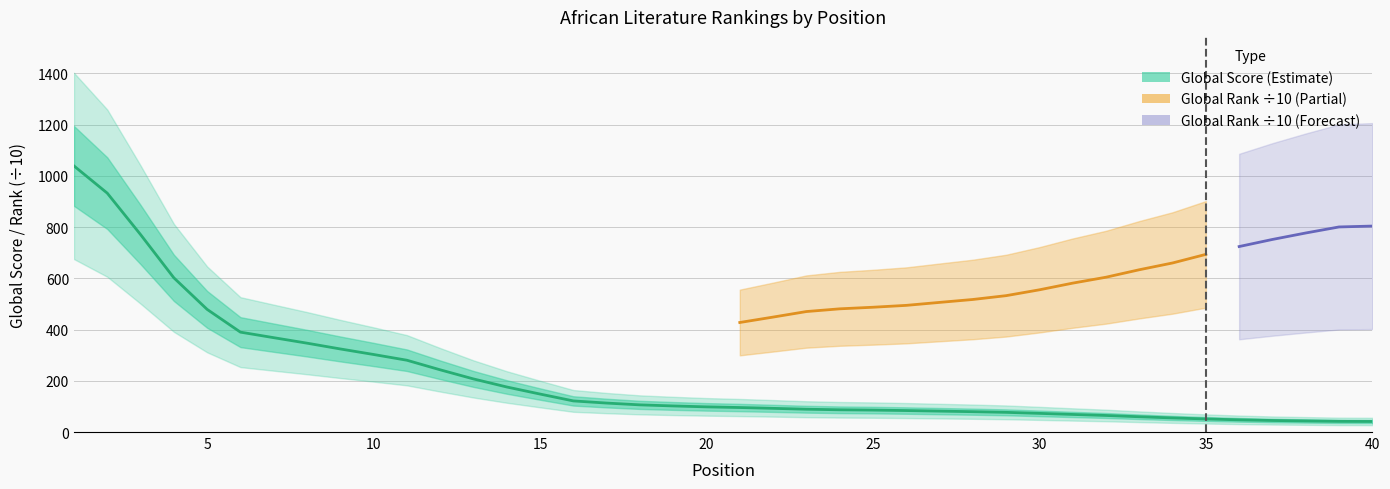

What is the change in value from 23 to 27?

-7.4